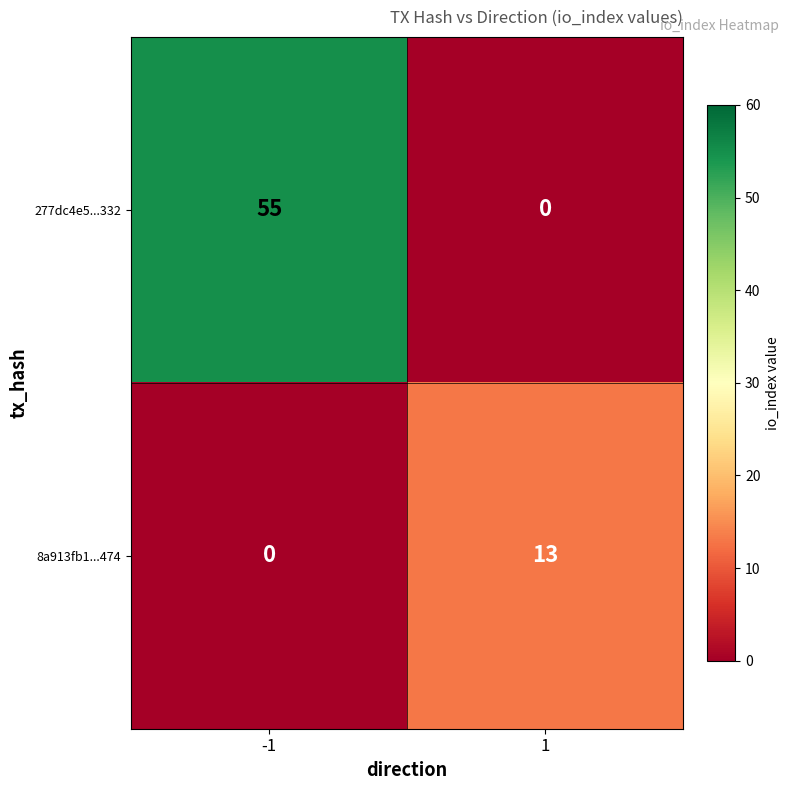

At how many categories does at least one series exceed 14?

1